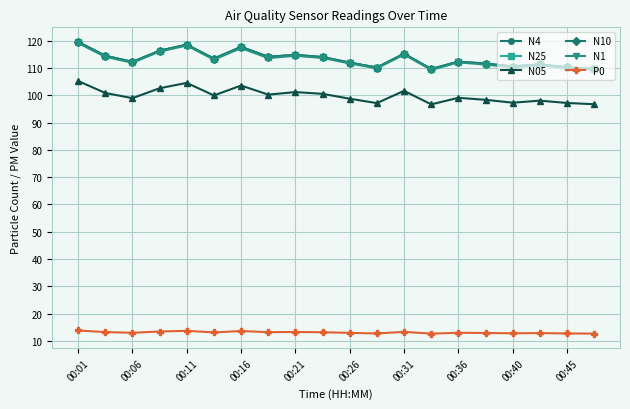

Does the chart have visible grid lines?

Yes